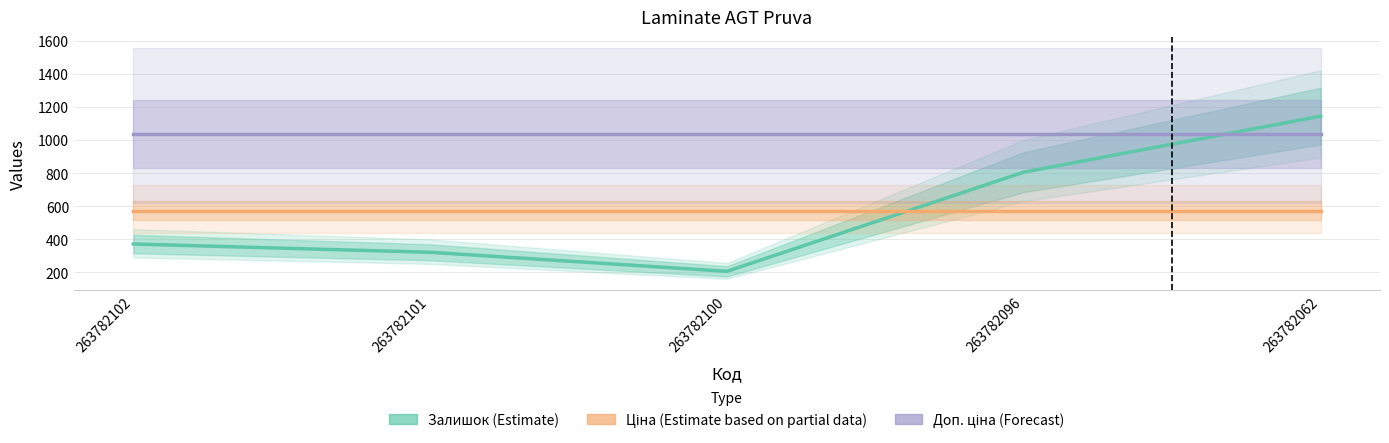

Reading left to right, what are all the values shown in this chart?

Залишок (Estimate): 263782102=372.0	263782101=322.0	263782100=207.0	263782096=806.0	263782062=1144.0
Ціна (Estimate based on partial data): 263782102=573.5	263782101=573.5	263782100=573.5	263782096=573.5	263782062=573.5
Доп. ціна (Forecast): 263782102=1035.1	263782101=1035.1	263782100=1035.1	263782096=1035.1	263782062=1035.1